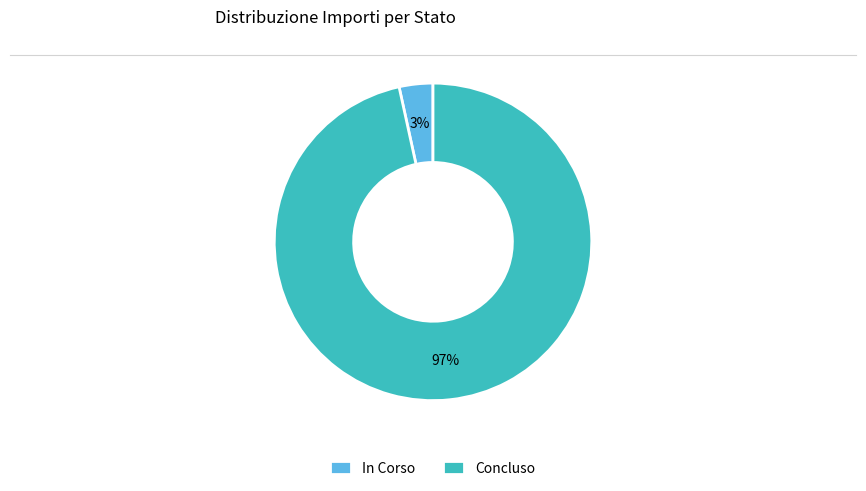

Rank the categories by value from lowest to highest.

In Corso, Concluso